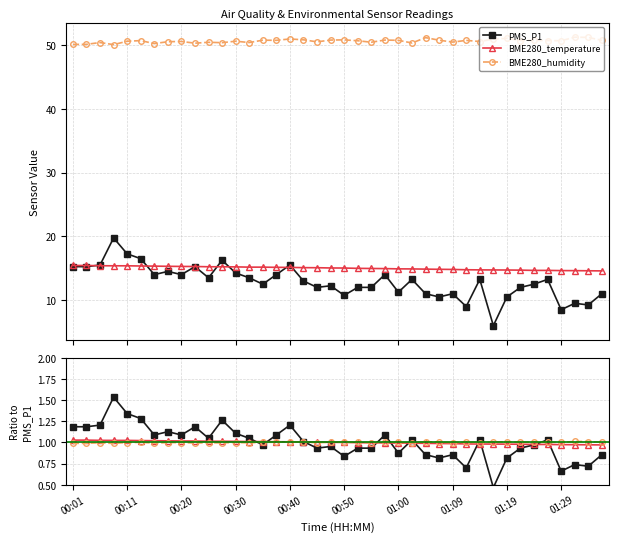

How many data points does each series have?

40